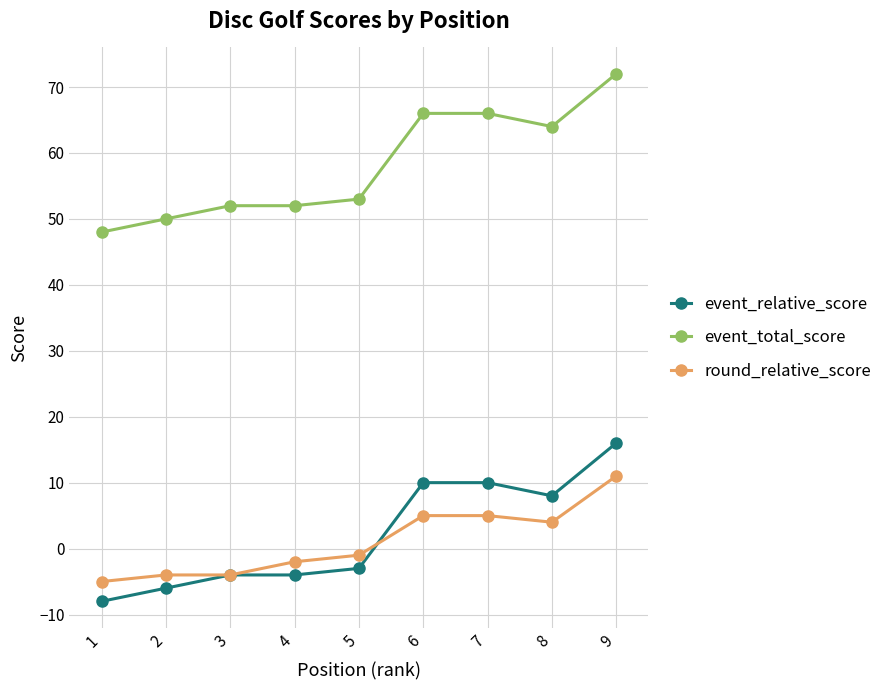

Which category has the highest value across all series?

9